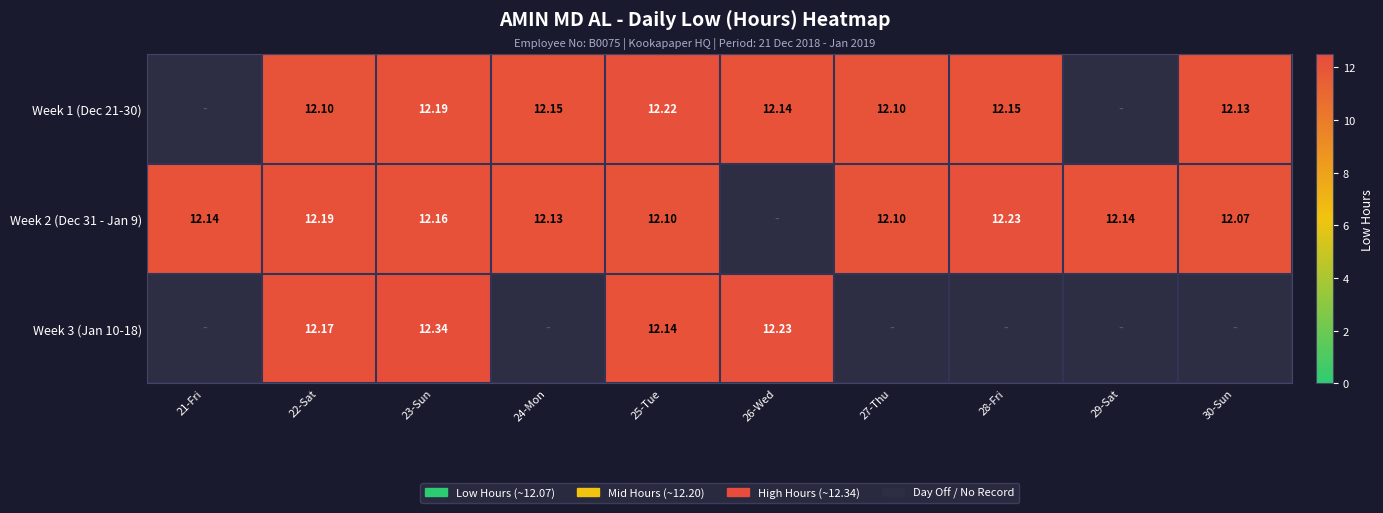

Which label corresponds to the smallest value in the chart?

30-Sun